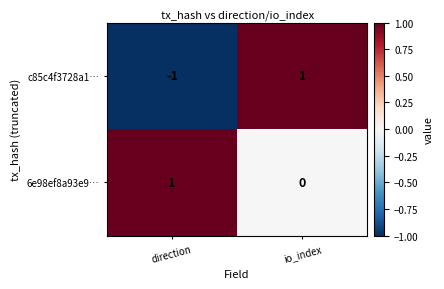

Which series has the widest spread of values?

c85c4f3728a1…